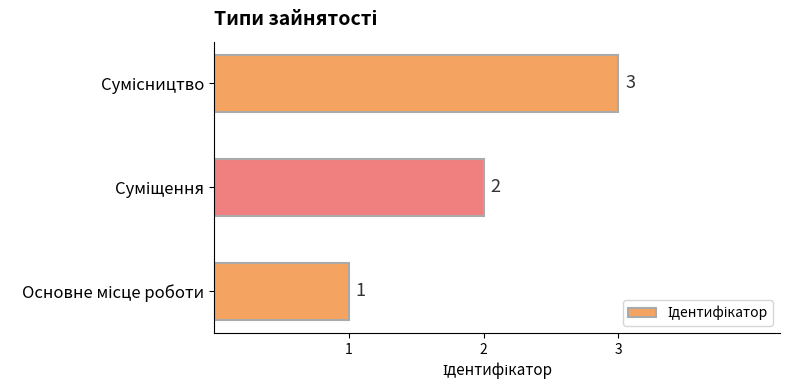

What is the maximum value shown in the chart?

3